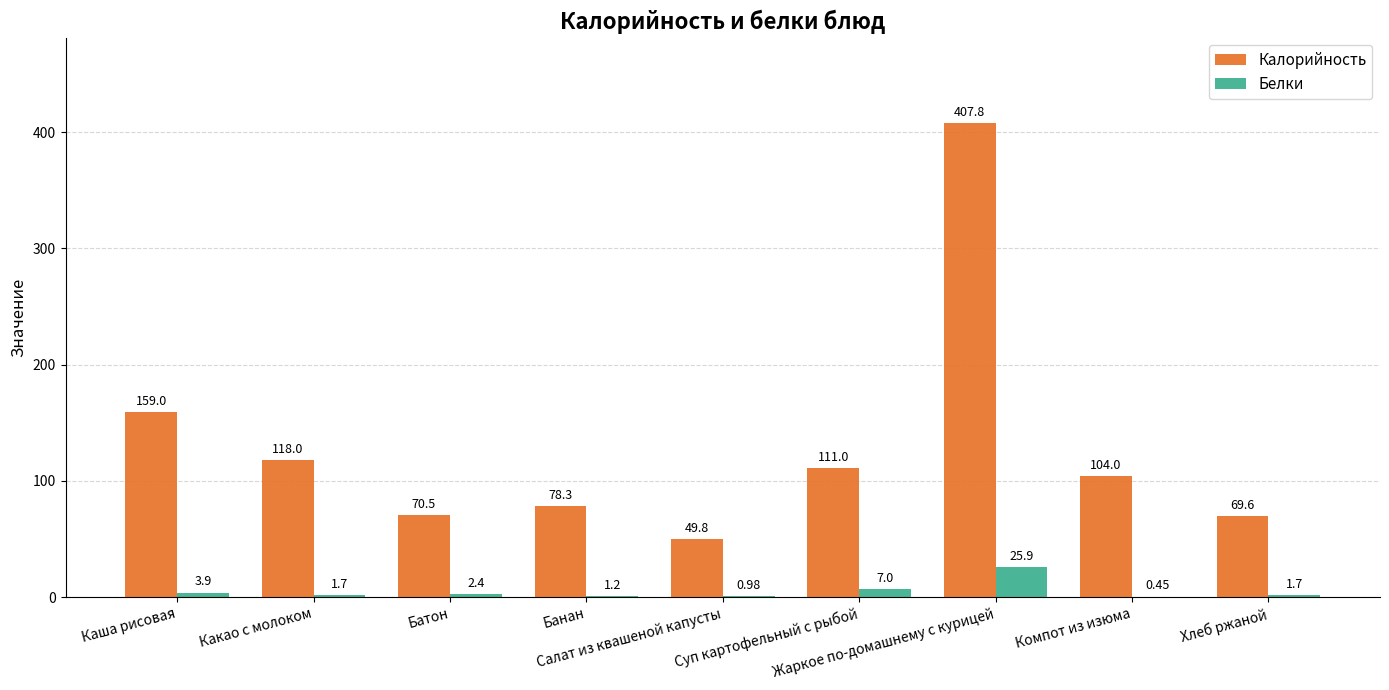

How many distinct data groups are displayed?

2